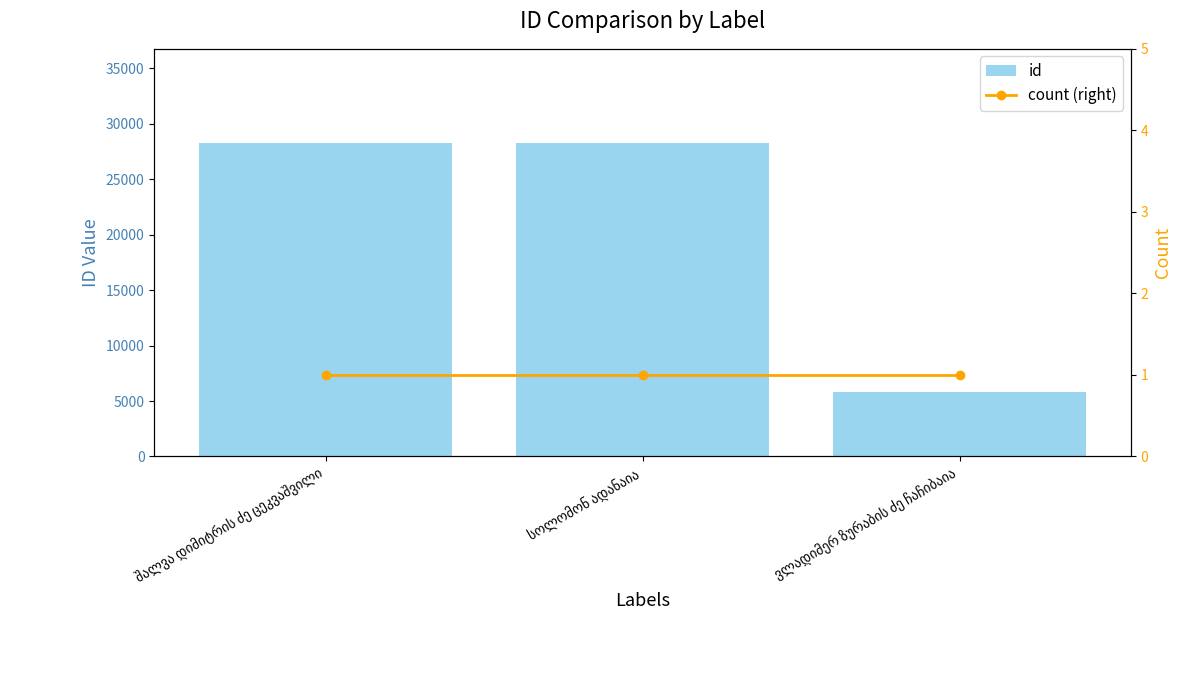

What is the sum of the count (right) values at სოლომონ ადანაია and შალვა დიმიტრის ძე ცეკვაშვილი?

2